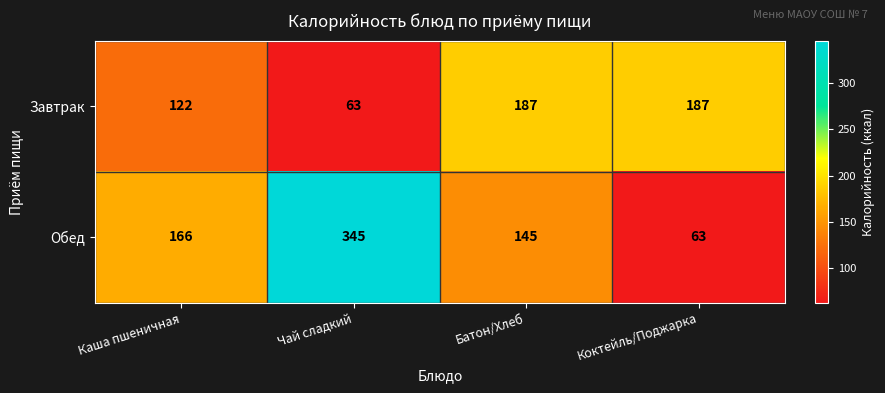

How many categories are shown in the chart?

4